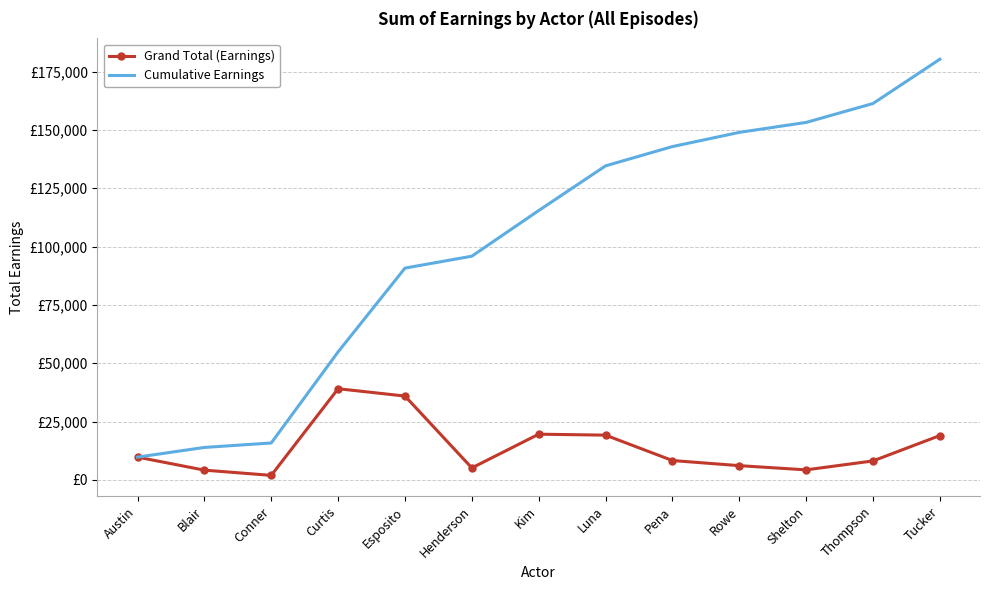

Which series has the largest range (max minus min)?

Cumulative Earnings